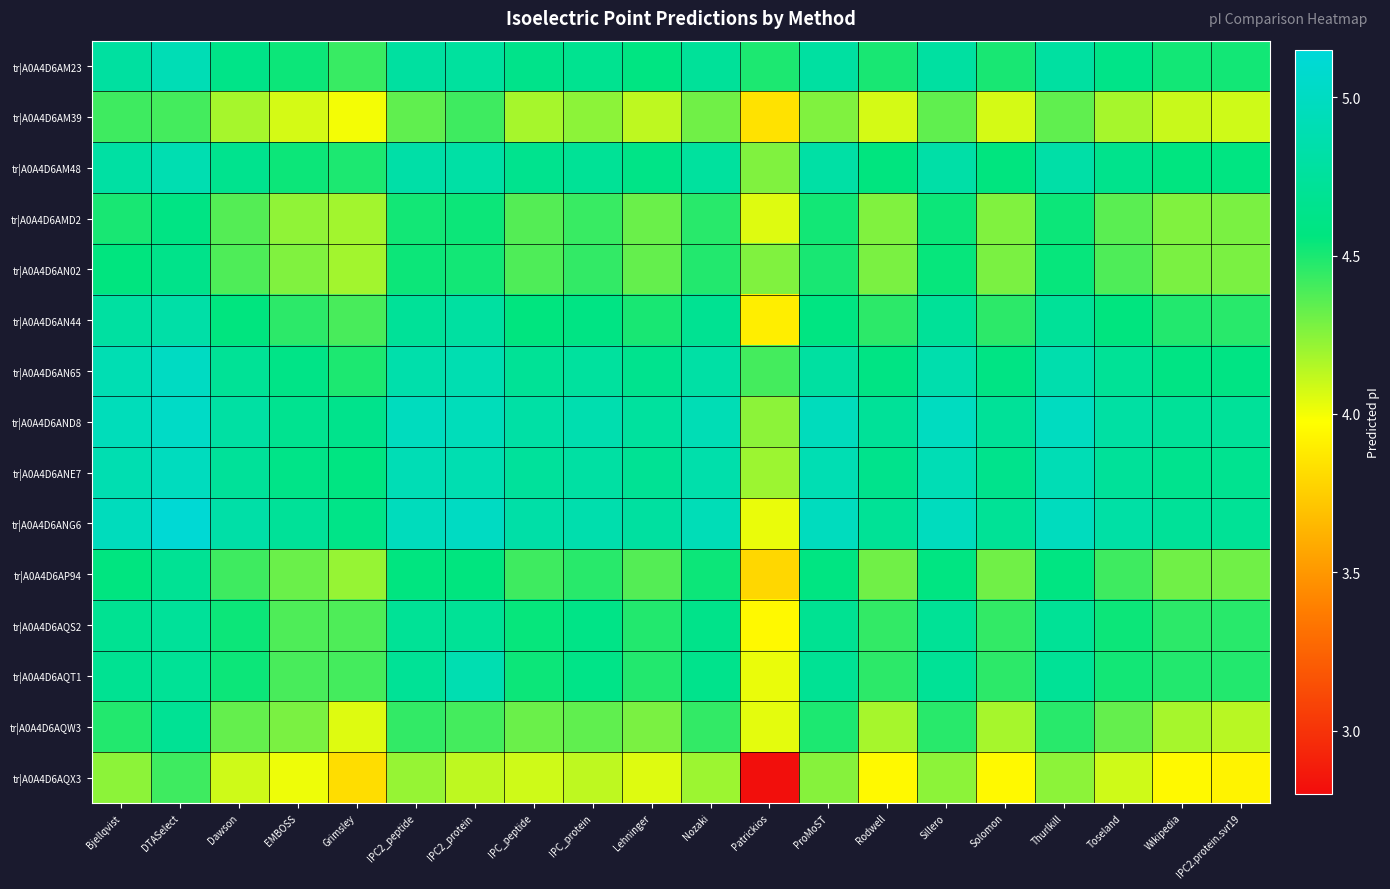

Which series has the widest spread of values?

tr|A0A4D6AQX3